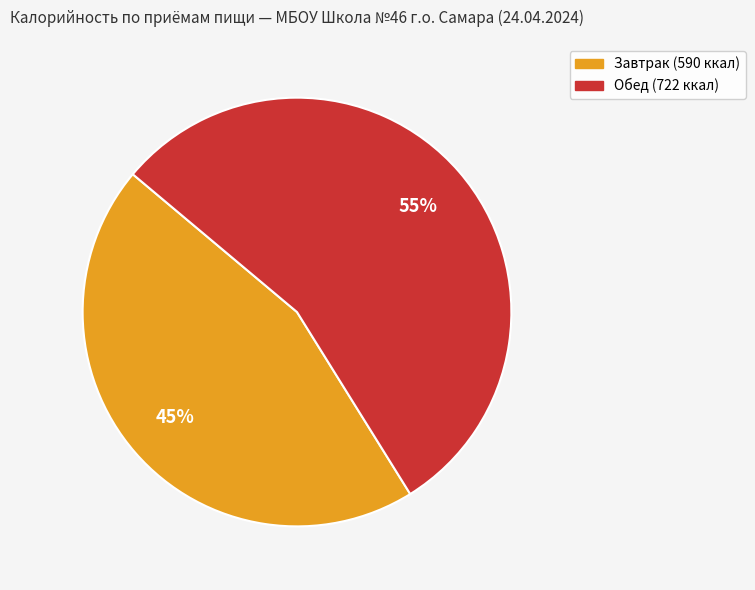

Does Завтрак account for over 50% of the chart?

No